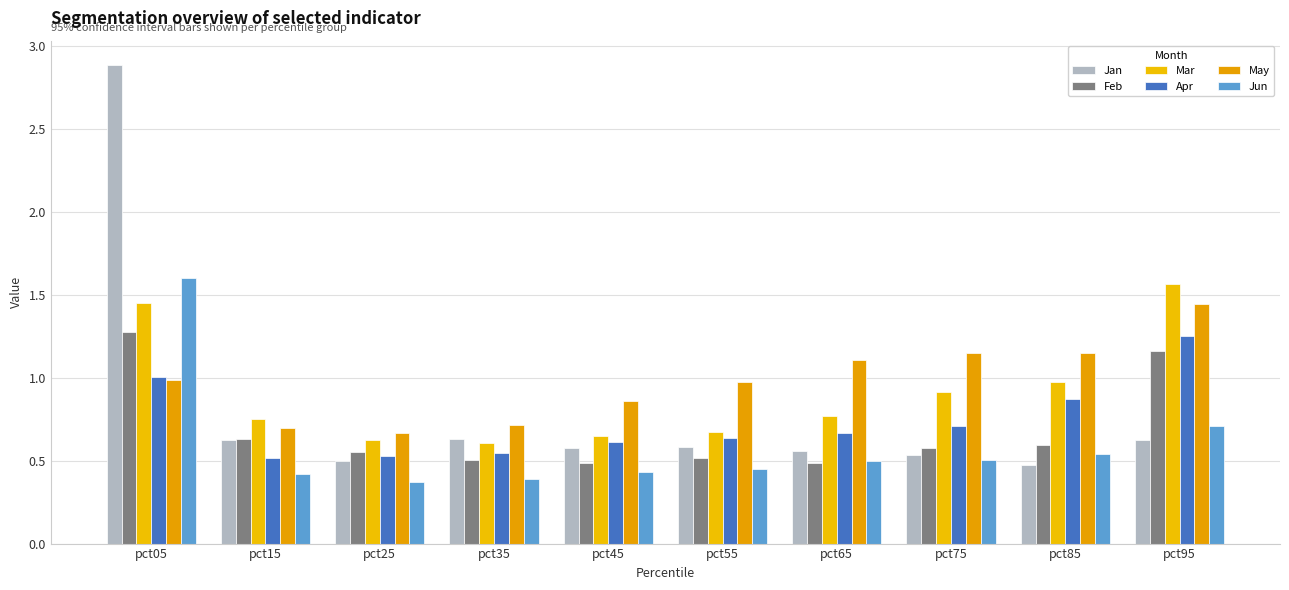

What value does the Apr series have at pct75?

0.7